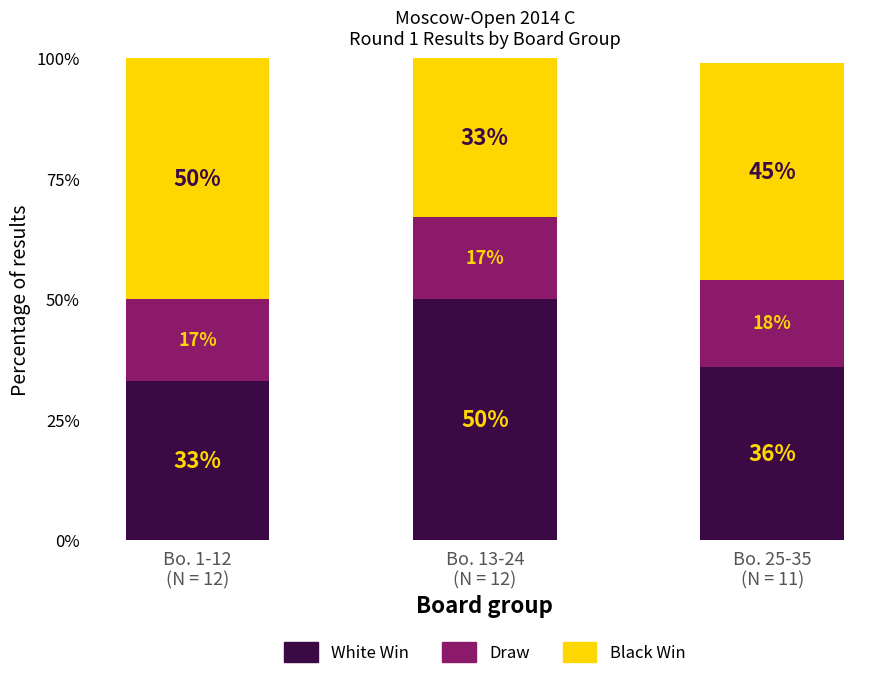

What is the highest value of the White Win series?

50